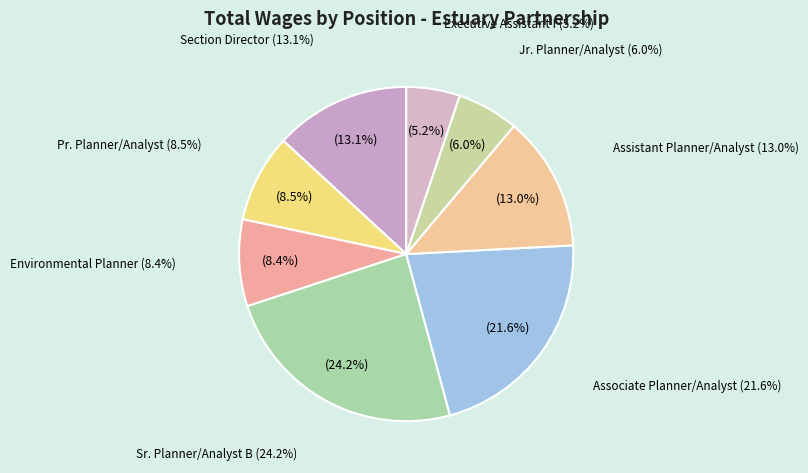

How many segments does this pie chart have?

8